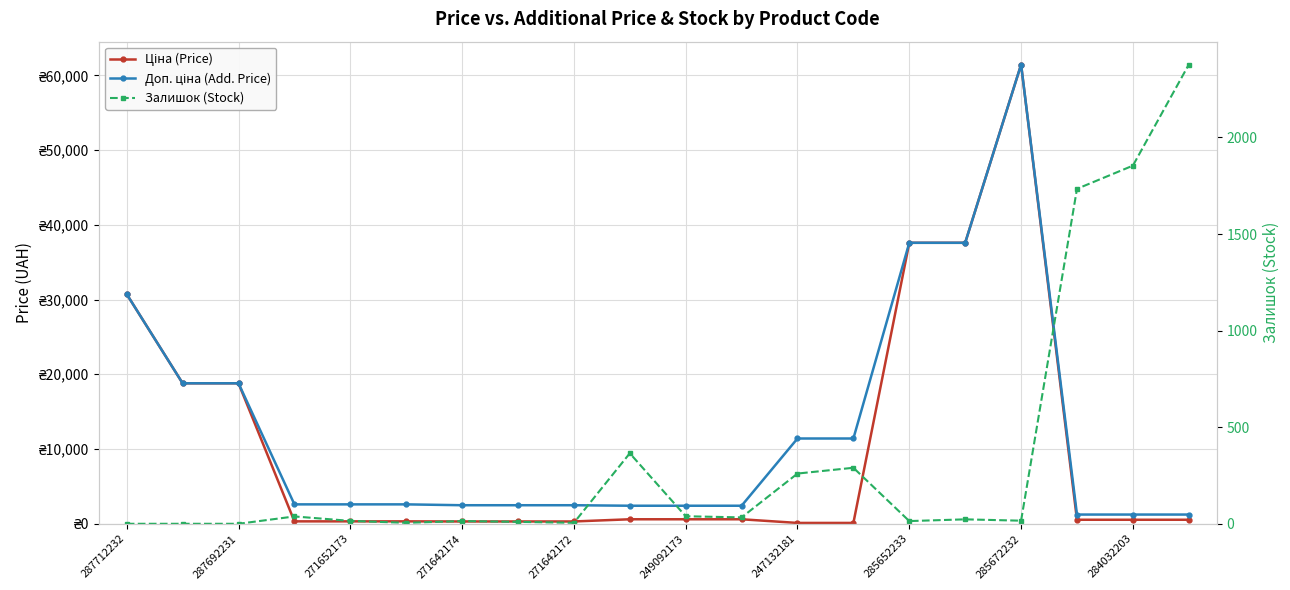

The value of Доп. ціна (Add. Price) at 11 is 2414.8. True or false?

True